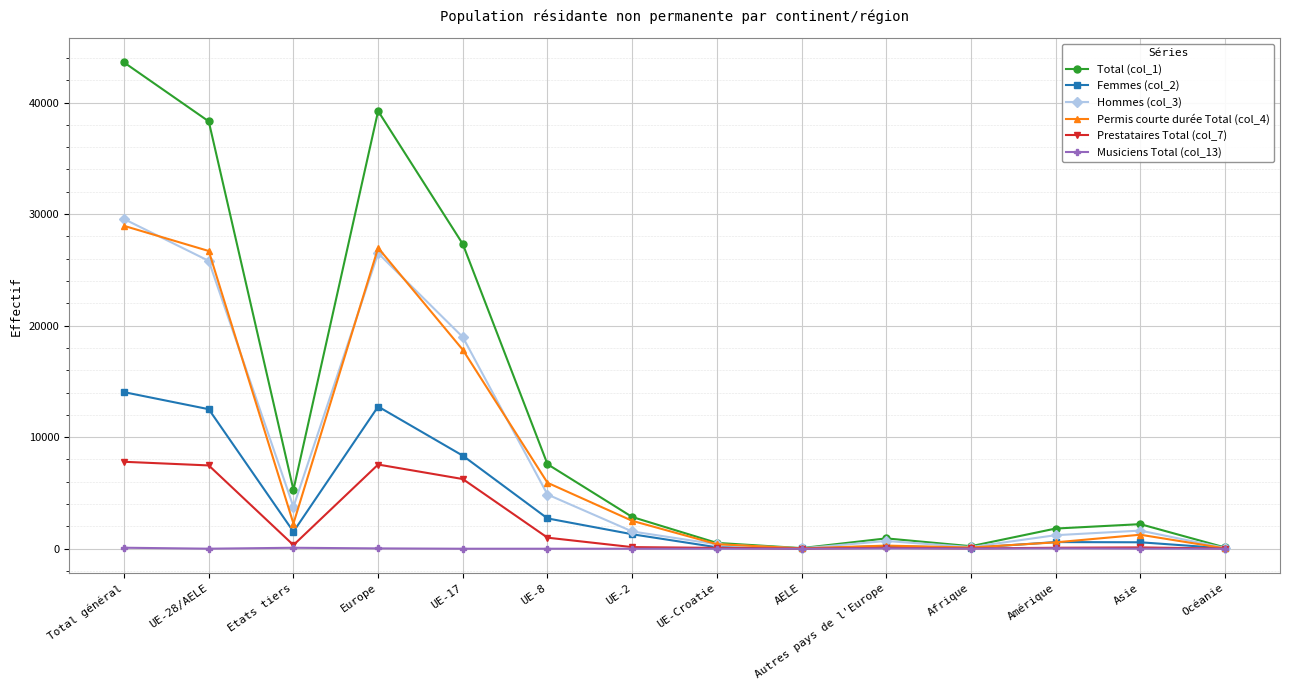

Count the number of categories in the chart.

14